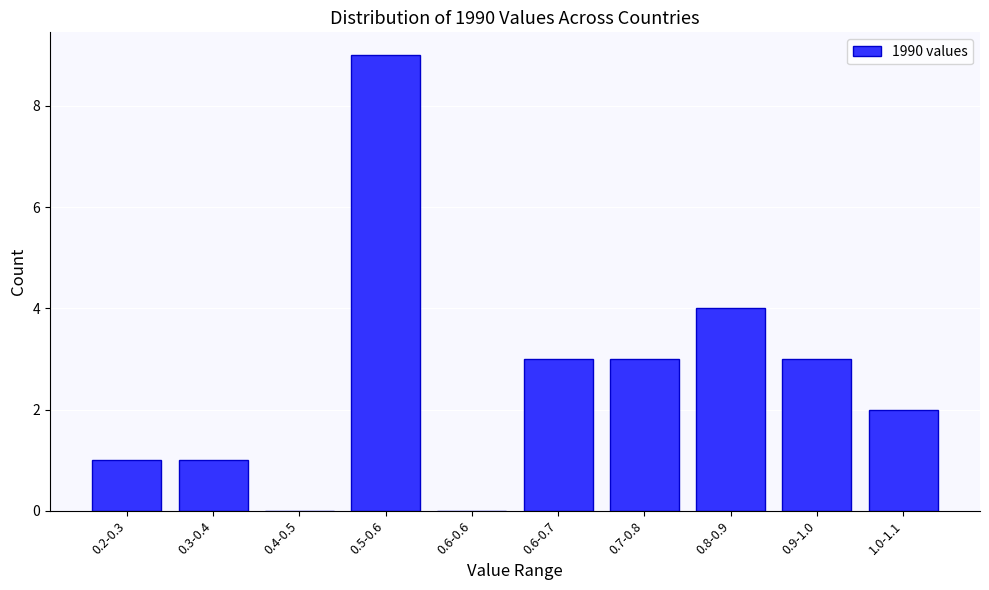

Reading right to left, list all the values displayed in this chart.

1.0-1.1=2	0.9-1.0=3	0.8-0.9=4	0.7-0.8=3	0.6-0.7=3	0.6-0.6=0	0.5-0.6=9	0.4-0.5=0	0.3-0.4=1	0.2-0.3=1